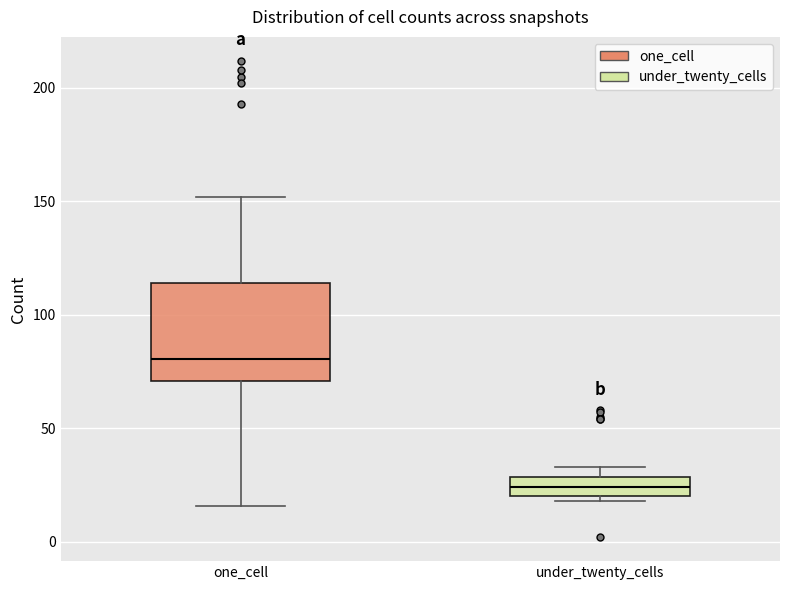

Where does the upper whisker of the box for one_cell end on the y-axis? The values are not printed on the chart, so give them approximately, as read against the axis.

150